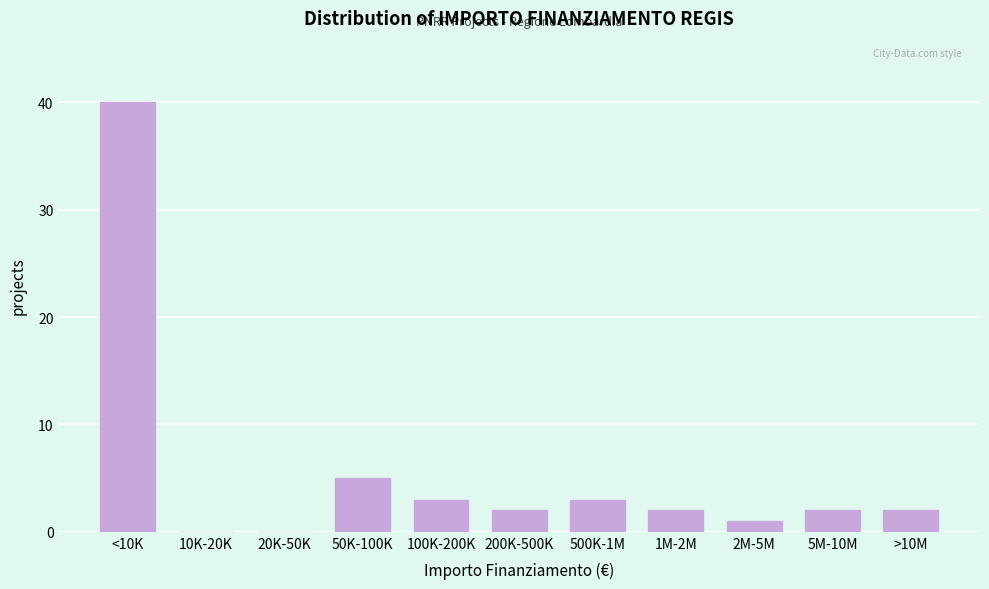

Reading left to right, list all the values displayed in this chart.

<10K=40	10K-20K=0	20K-50K=0	50K-100K=5	100K-200K=3	200K-500K=2	500K-1M=3	1M-2M=2	2M-5M=1	5M-10M=2	>10M=2